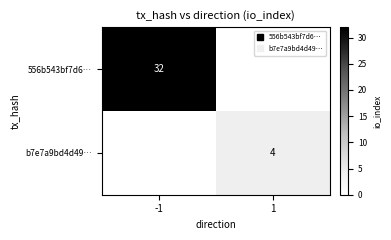

At how many categories does at least one series exceed 1?

2